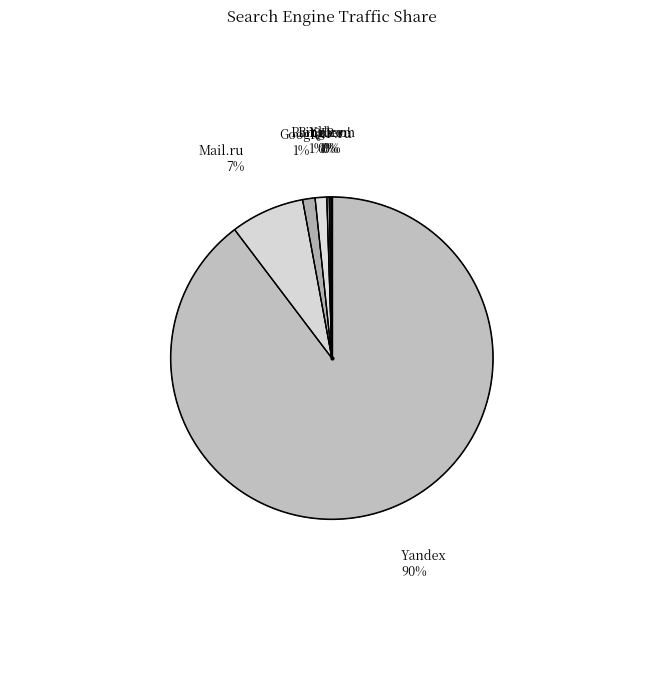

Count the number of slices in the pie.

7